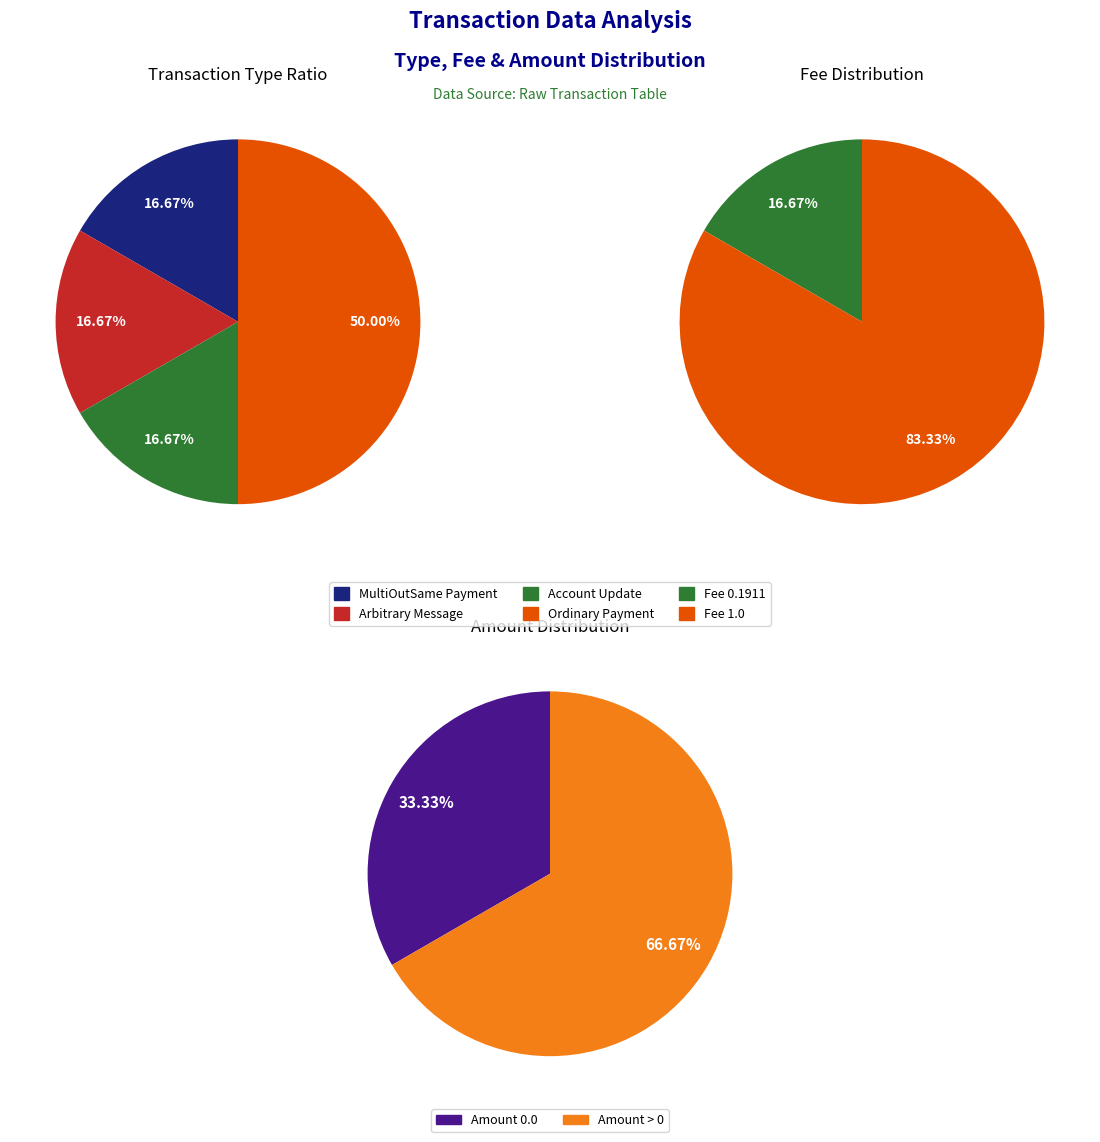

How many segments does this pie chart have?

4